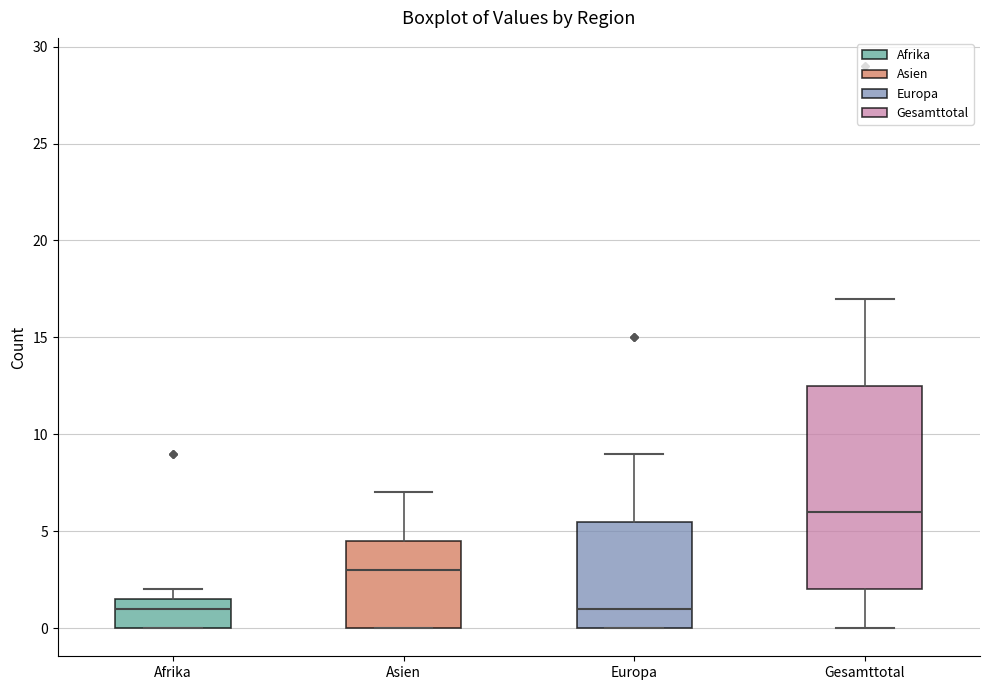

Reading left to right, read every box against the y-axis: the position of its median line, the range the box covers, and the ends of its whiskers. The values are not printed on the chart, so give them approximately, as read against the axis.

Afrika: median 1.0, box 0.0 to 1.5, whiskers 0.0 to 2.0
Asien: median 3.0, box 0.0 to 4.5, whiskers 0.0 to 7.0
Europa: median 1.0, box 0.0 to 5.5, whiskers 0.0 to 9.0
Gesamttotal: median 6.0, box 2.0 to 12.5, whiskers 0.0 to 17.0